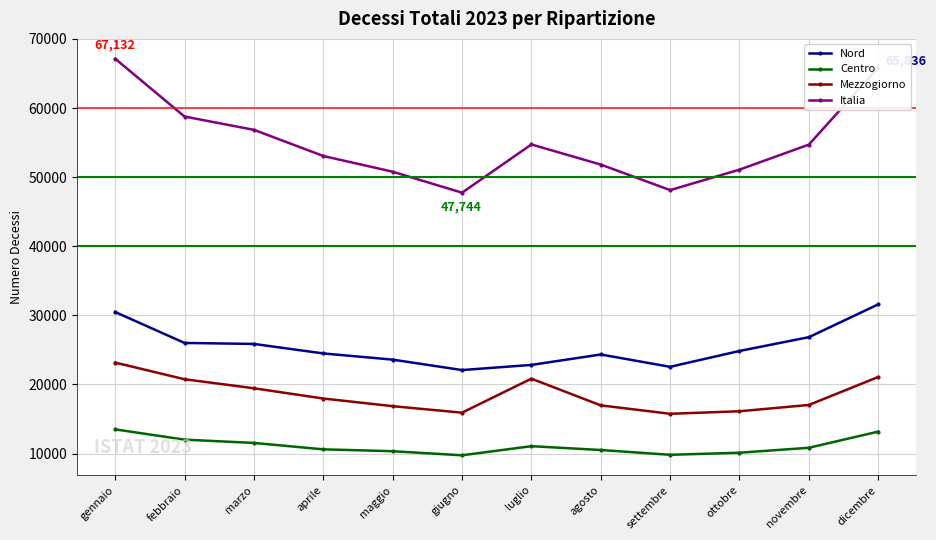

True or false: Nord has more than 0 points higher than both neighbors.

True